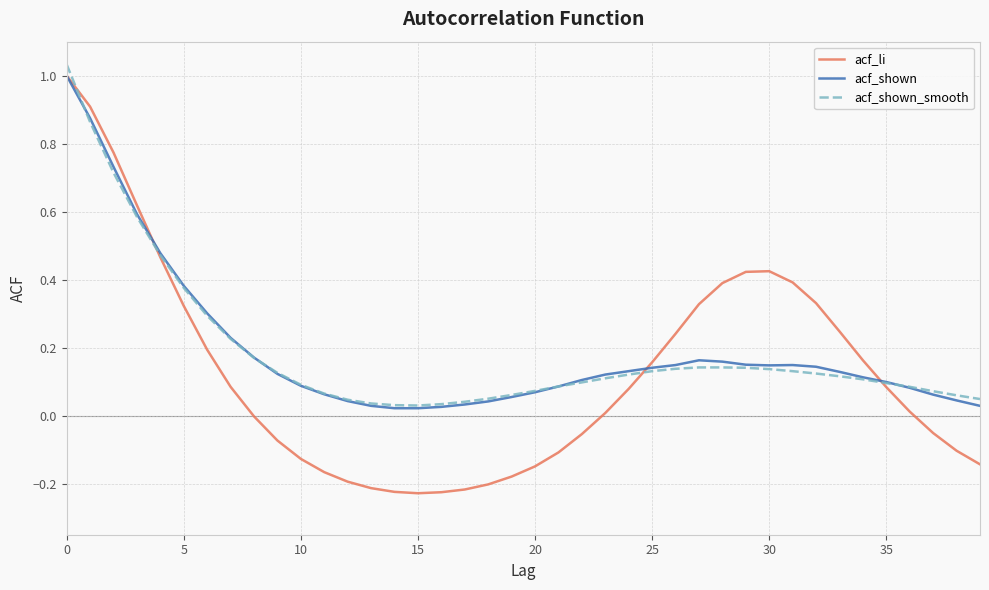

Which series has the largest range (max minus min)?

acf_li